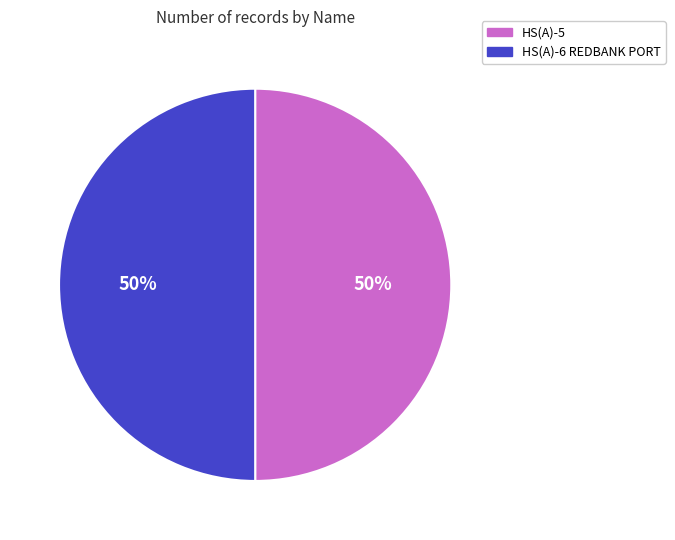

True or false: HS(A)-6 REDBANK PORT accounts for 60% of the total.

False